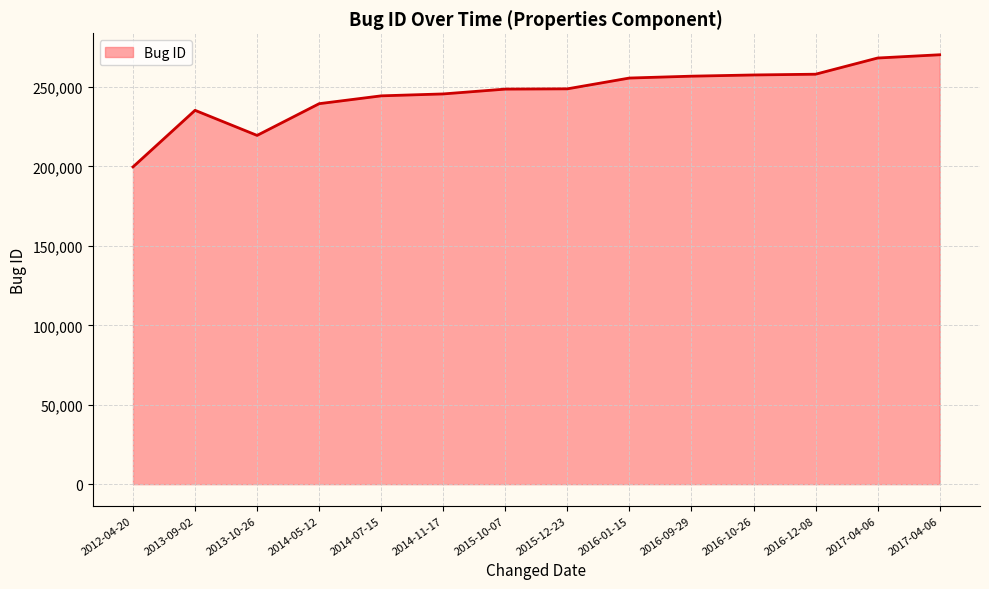

The value at 2015-10-07 is 248689. True or false?

True